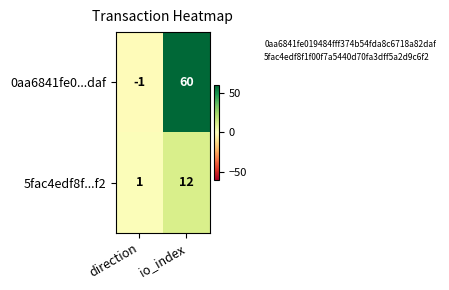

Reading left to right, what are all the values shown in this chart?

0aa6841fe0...daf: -1	60
5fac4edf8f...f2: 1	12